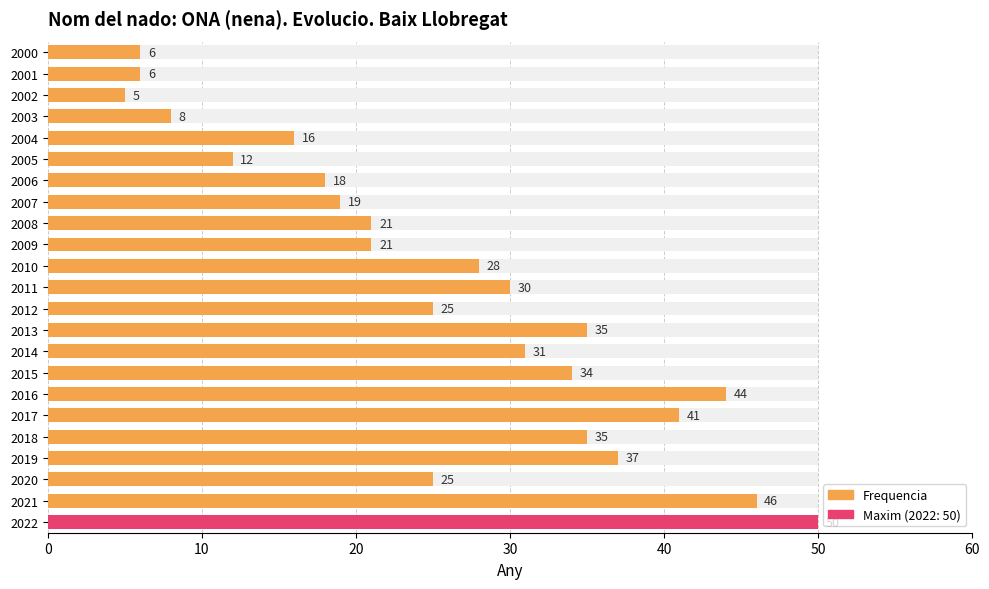

How many data points are less than 25?

10